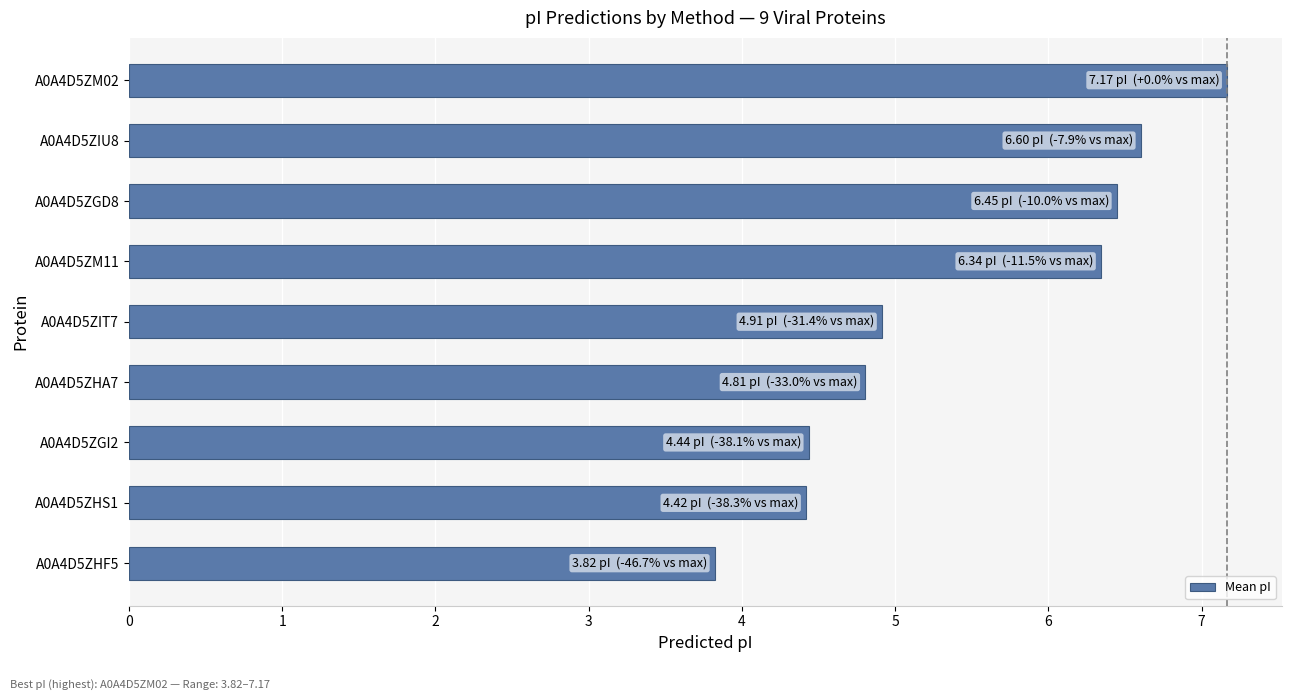

Does the chart contain any negative values?

No